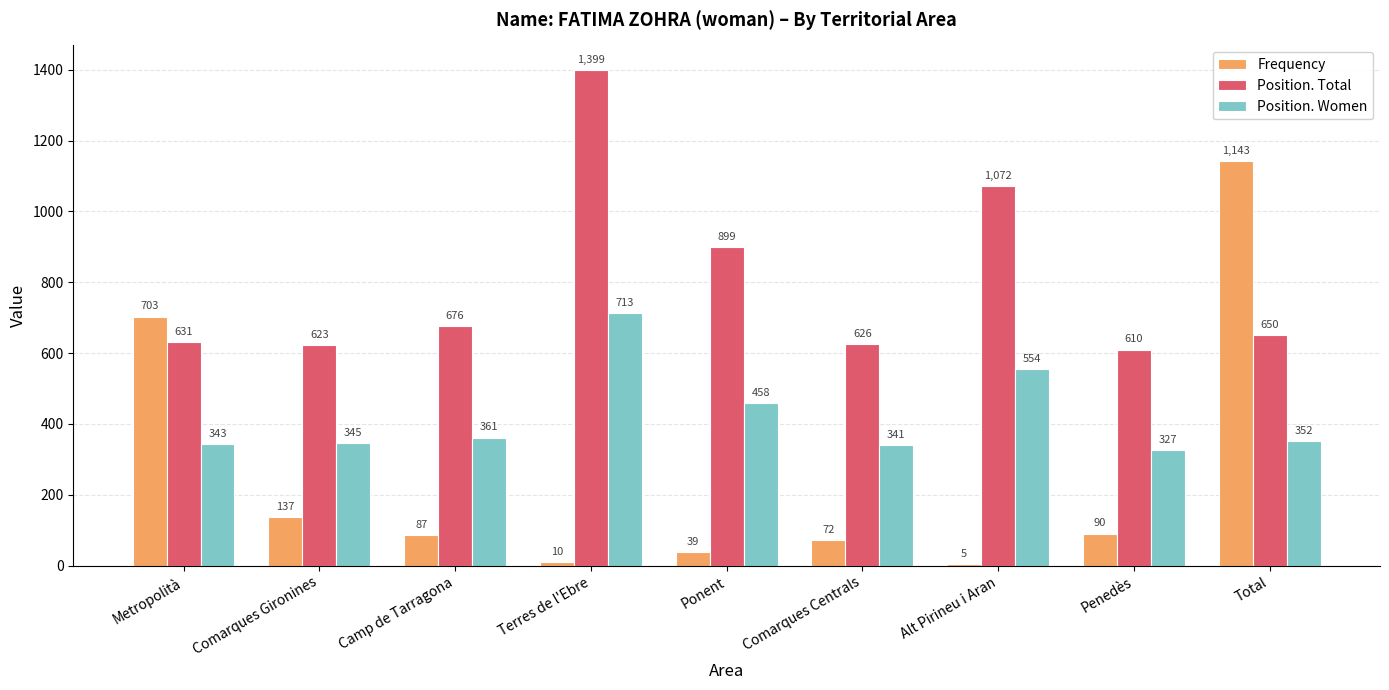

What is the difference between the maximum and minimum values in the Position. Women series?

386